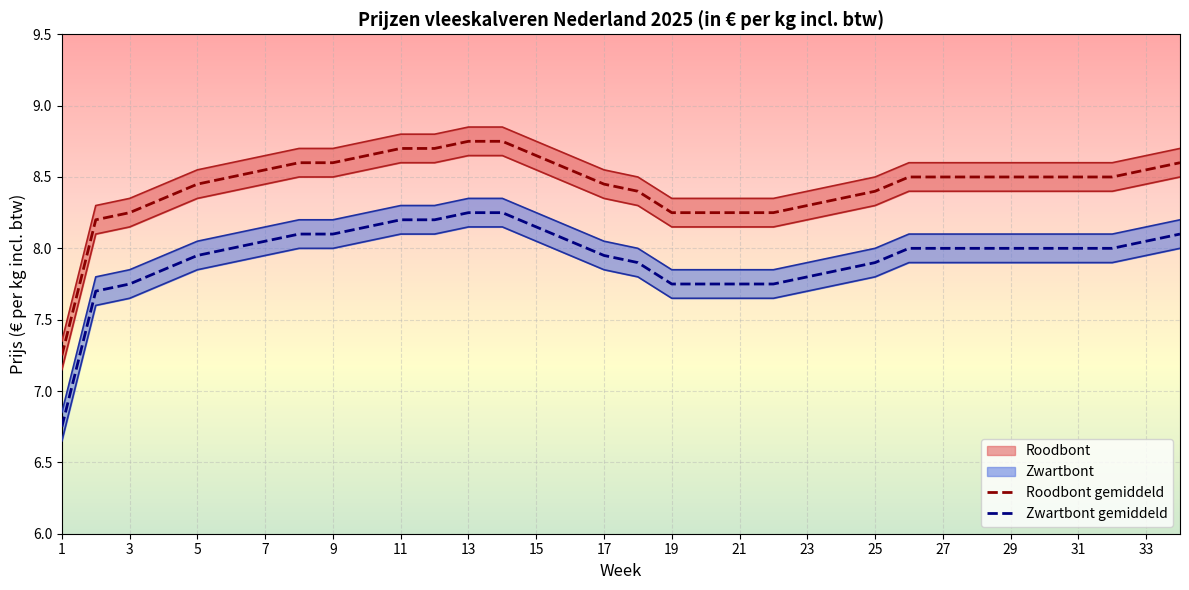

True or false: Zwartbont gemiddeld and Roodbont gemiddeld intersect in this chart.

False